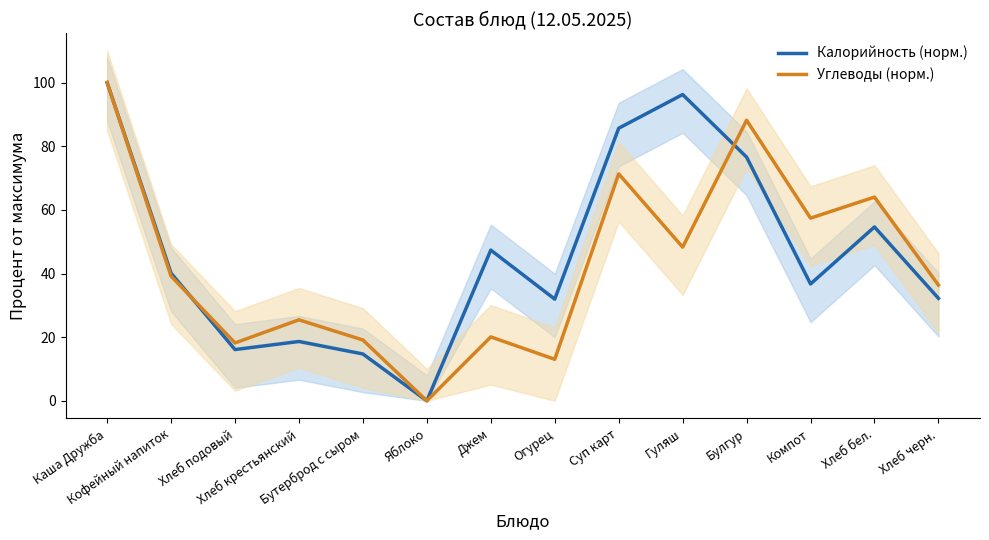

Rank the series by their maximum value, from highest to lowest.

Калорийность (норм.), Углеводы (норм.)